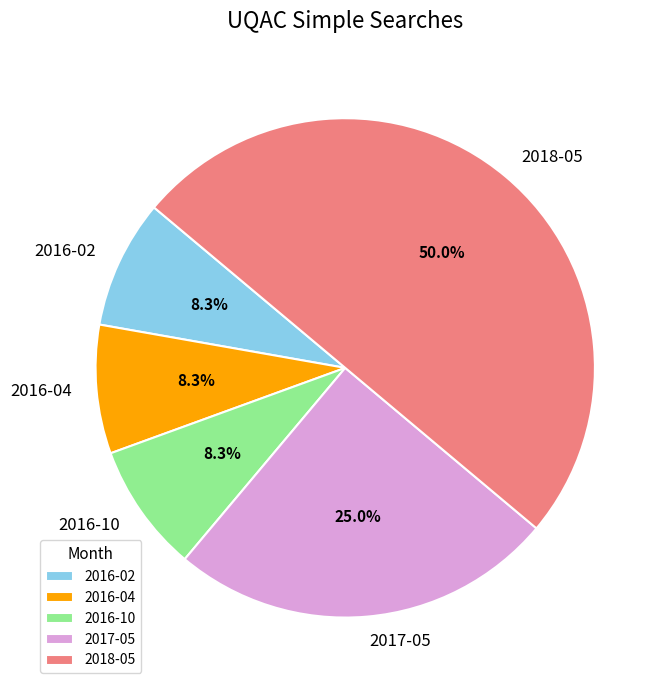

What portion of the pie excludes 2016-02?

91.7%